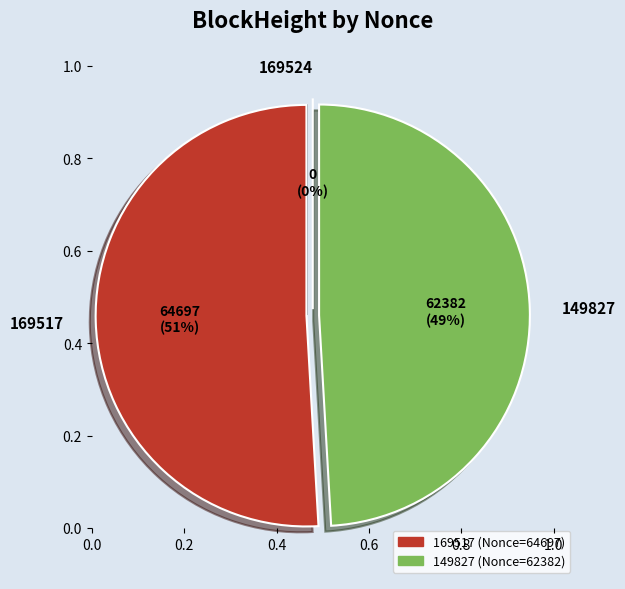

To the nearest percent, what is the average slice percentage?

33%